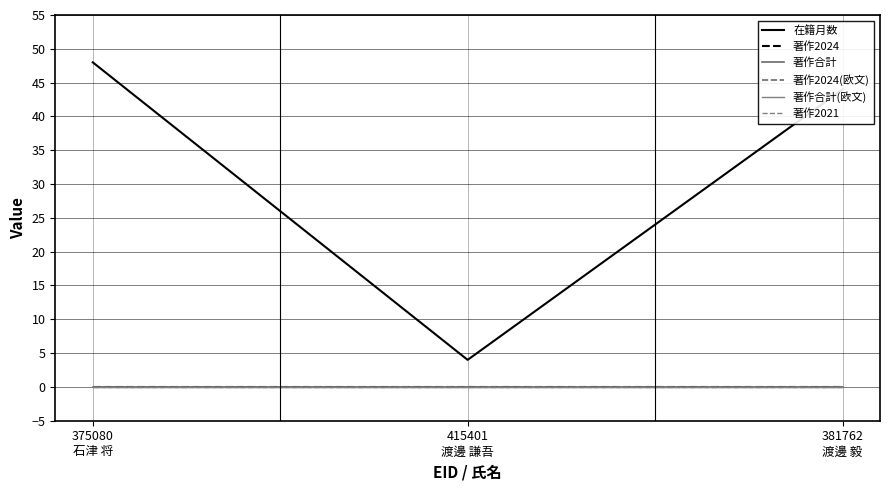

What is the sum of all 在籍月数 values?

96